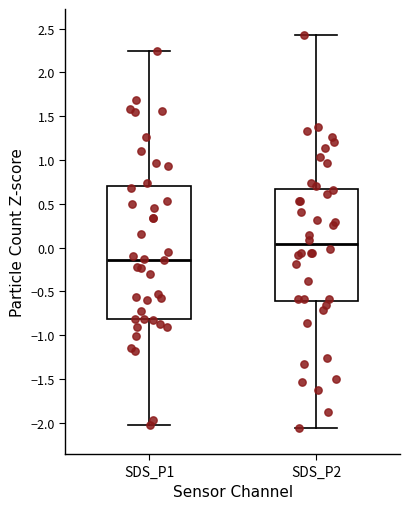

Which box's median line is the lowest?

SDS_P1